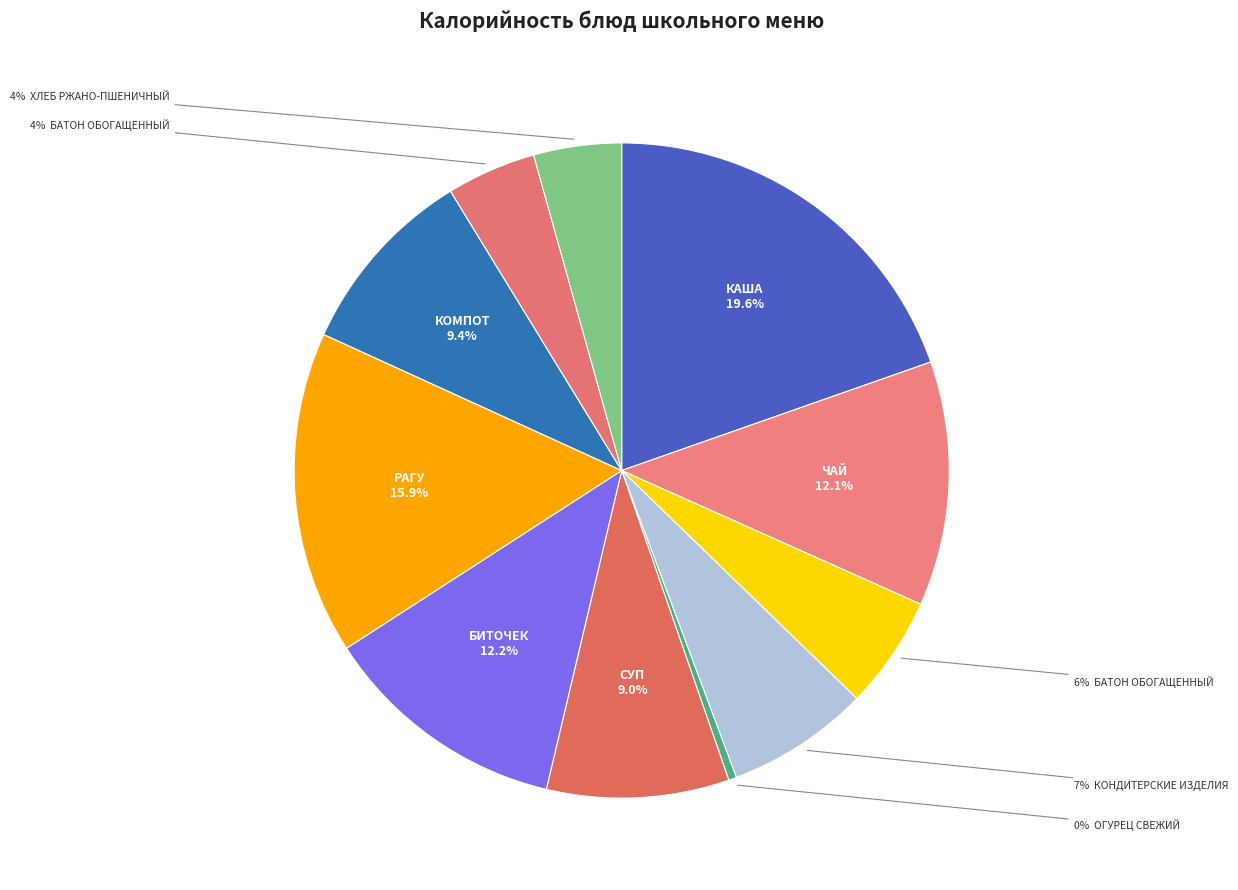

Count the number of slices in the pie.

11